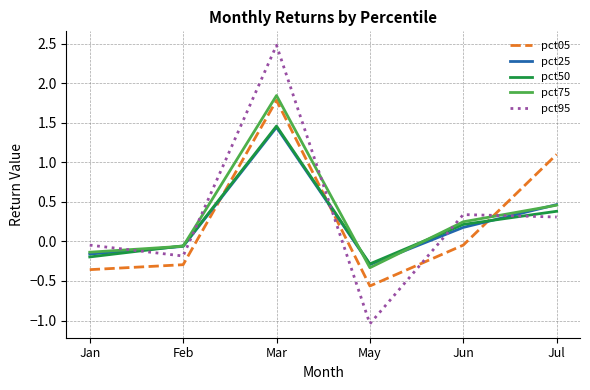

What is the difference between the second highest and minimum values in the pct50 series?

0.7